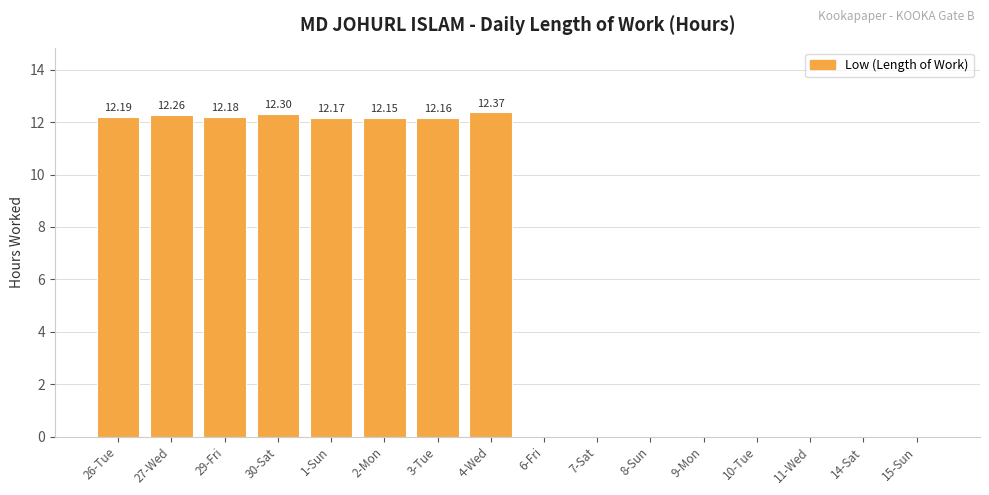

True or false: the data shows -6.5 at 10-Tue.

False